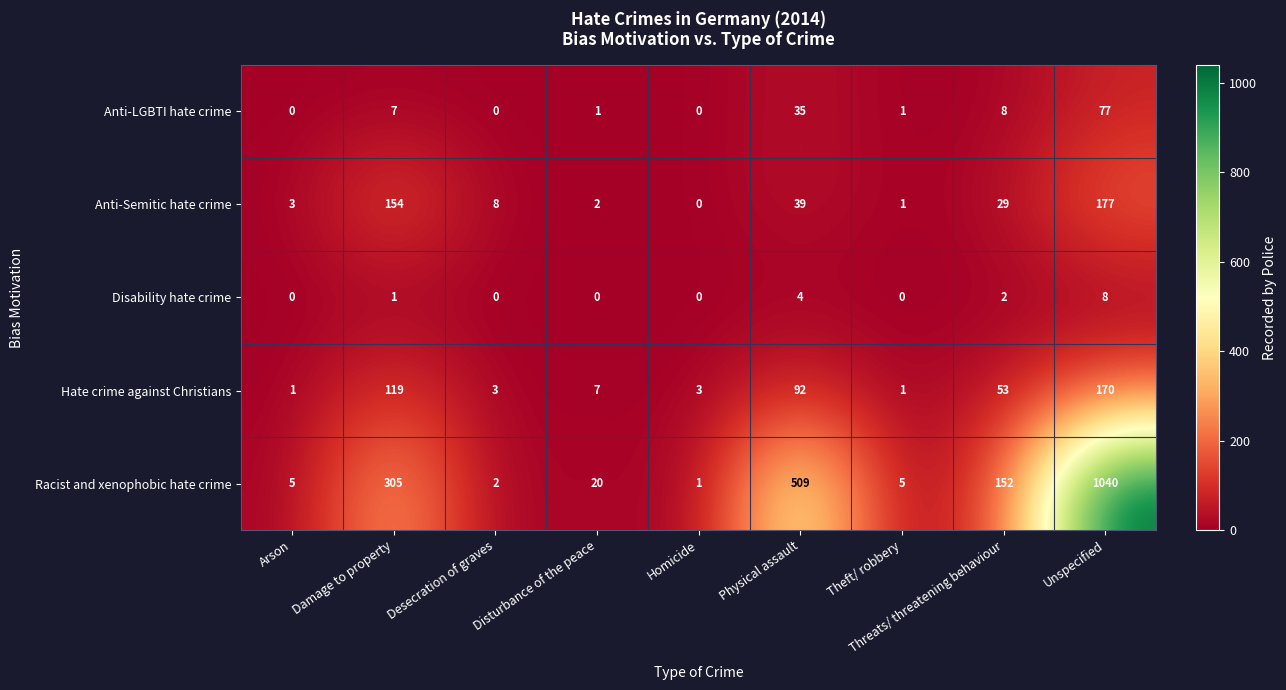

How many series are shown in this chart?

5